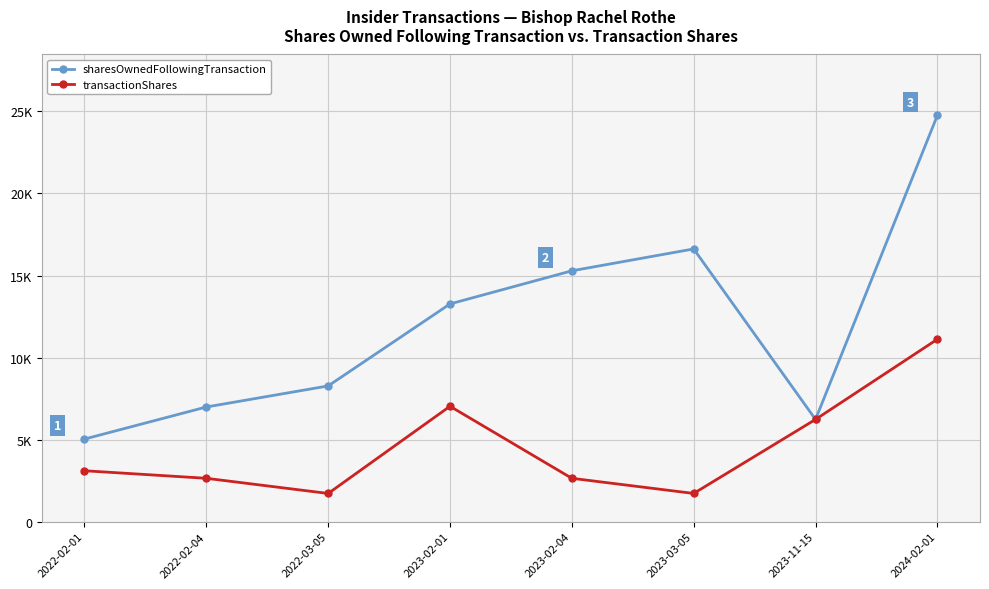

Which category has the highest value in the transactionShares series?

2024-02-01